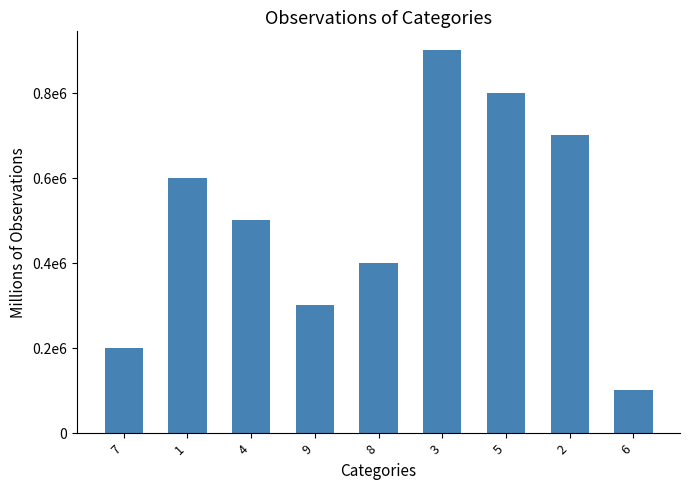

Reading right to left, transcribe all the data shown in this chart.

100000	700000	800000	900000	400000	300000	500000	600000	200000